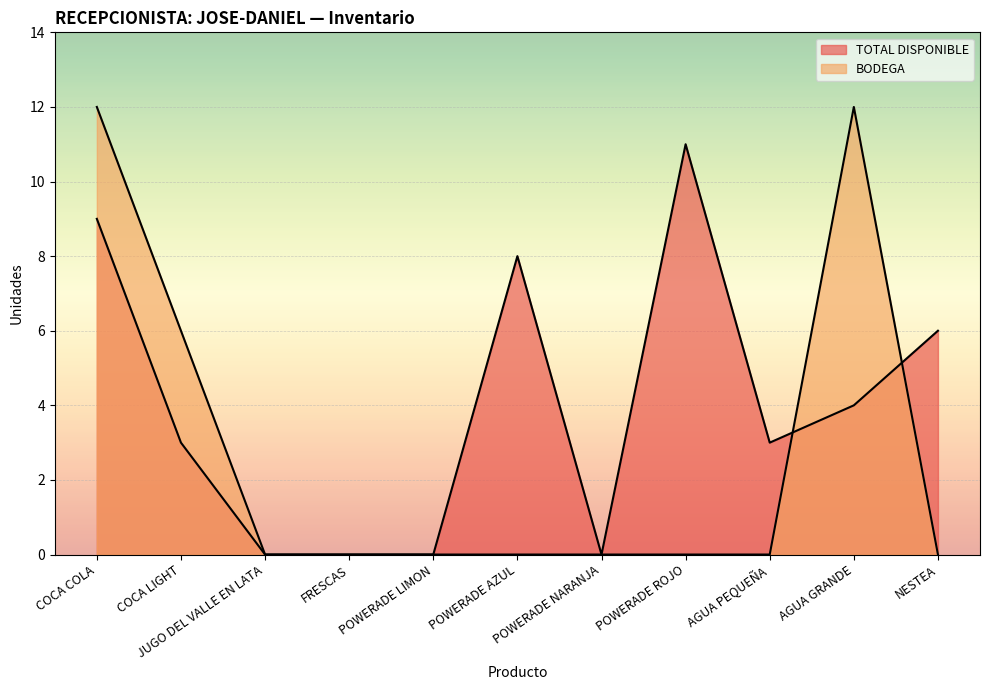

What is the label of the 4th point from the right?

POWERADE ROJO